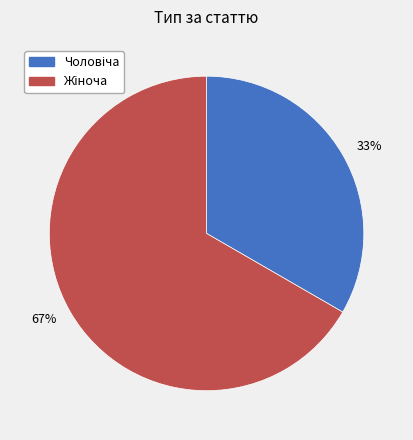

How many segments does this pie chart have?

2